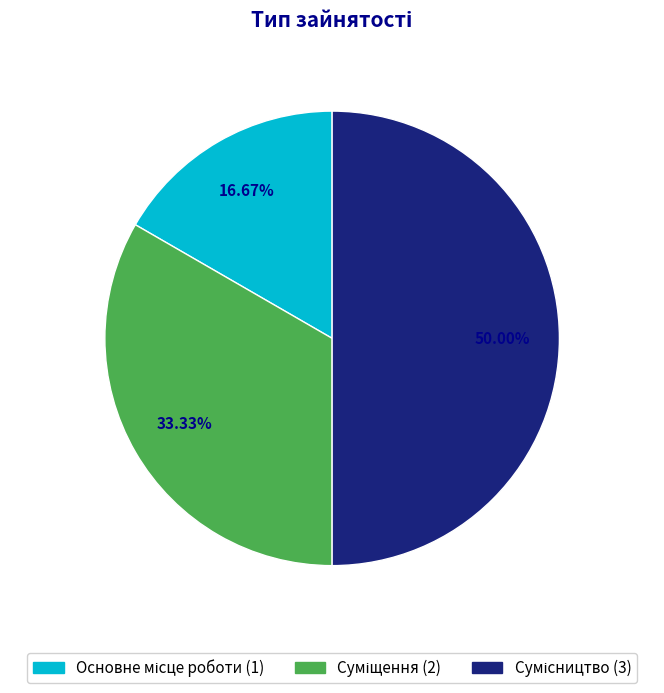

Rank the categories by value from highest to lowest.

Сумісництво, Суміщення, Основне місце роботи